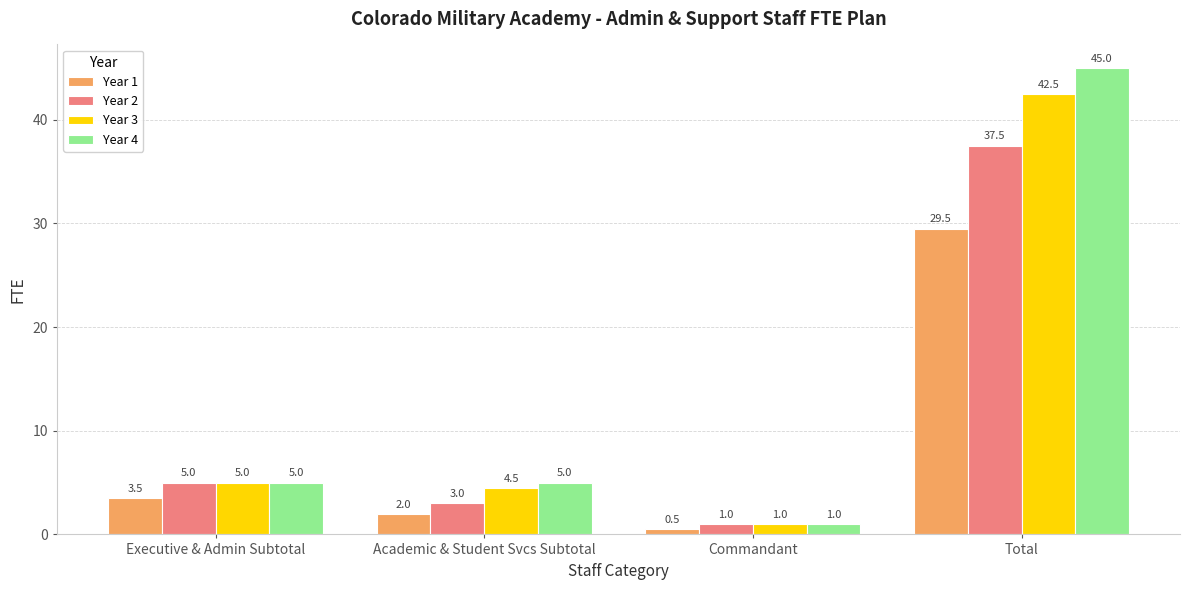

Are the bars grouped side by side (vs. stacked)?

Yes